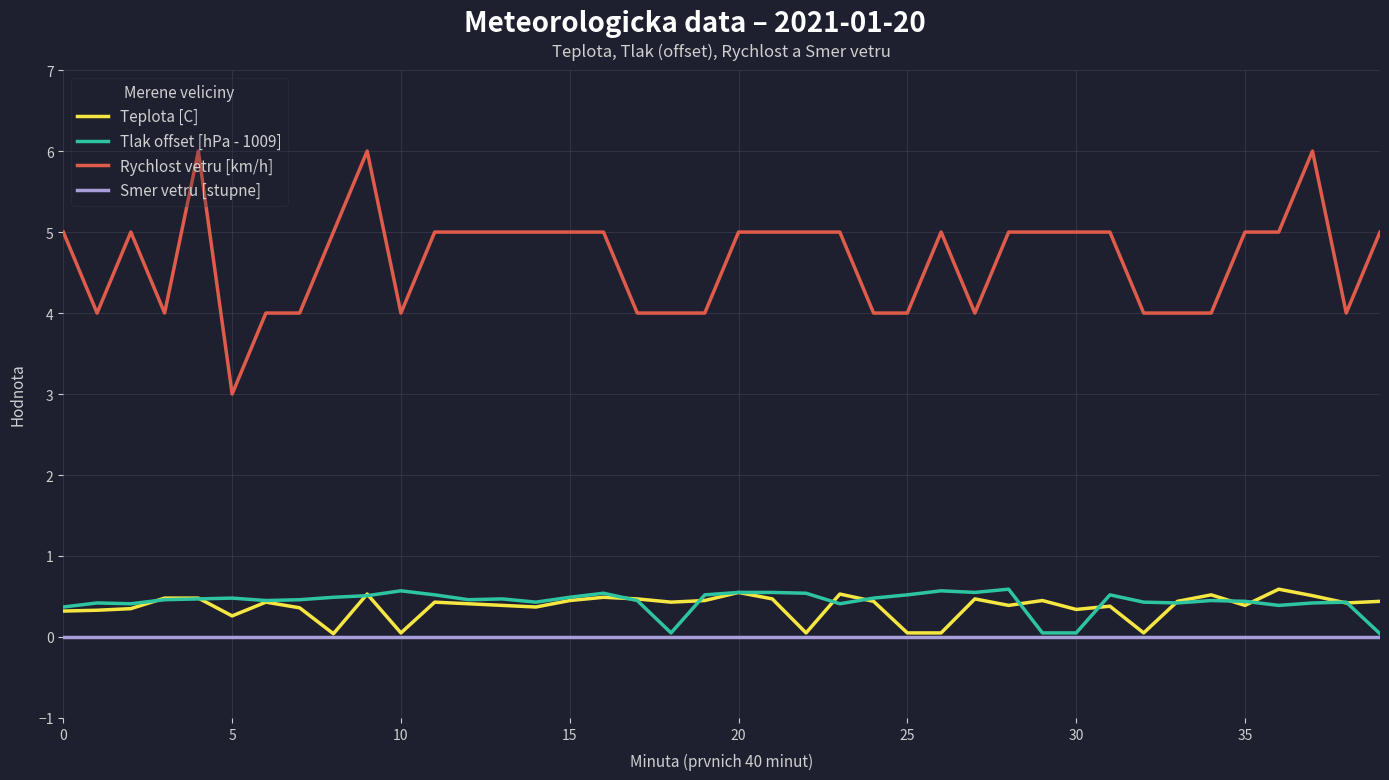

What are all the series names shown in the legend?

Teplota [C], Tlak offset [hPa - 1009], Rychlost vetru [km/h], Smer vetru [stupne]